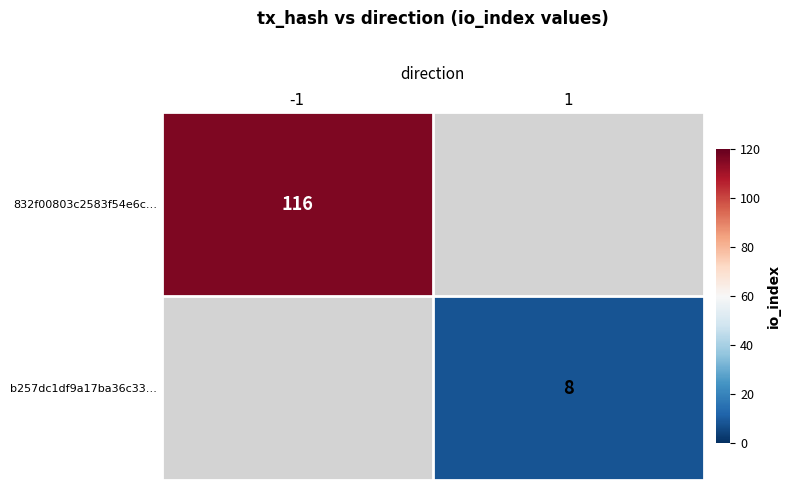

Is it true that 832f00803c2583f54e6c… equals 116 at -1?

True